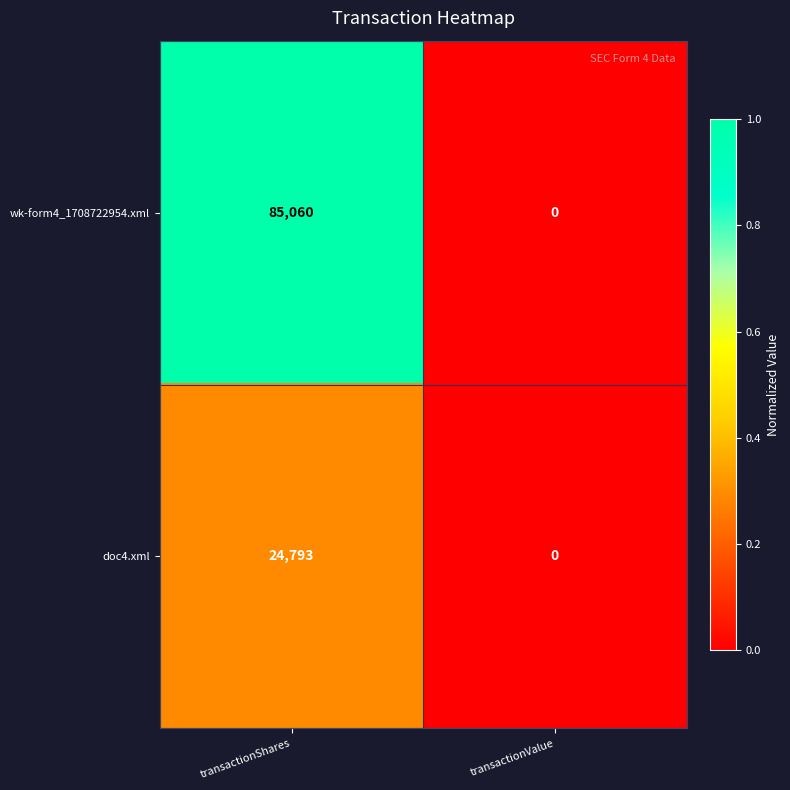

How many data points does each series have?

2